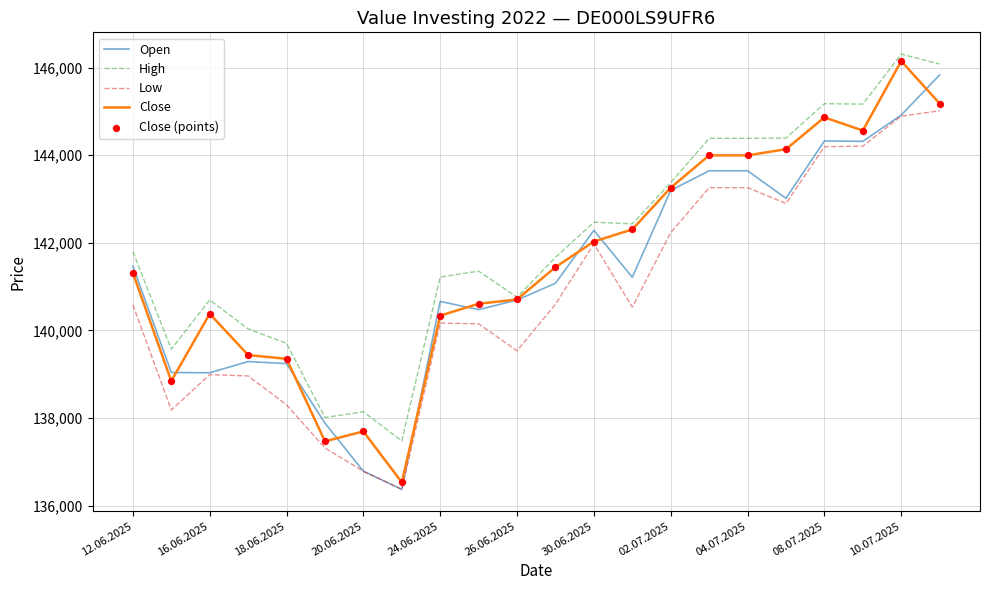

At how many categories does at least one series exceed 142695?

8